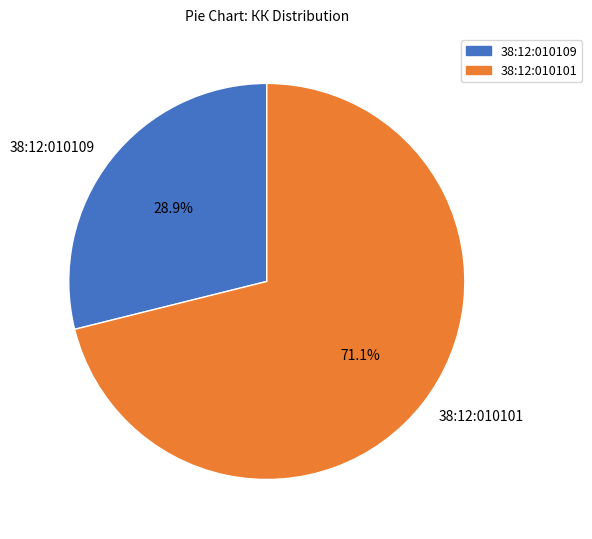

Rank the categories by value from highest to lowest.

38:12:010101, 38:12:010109